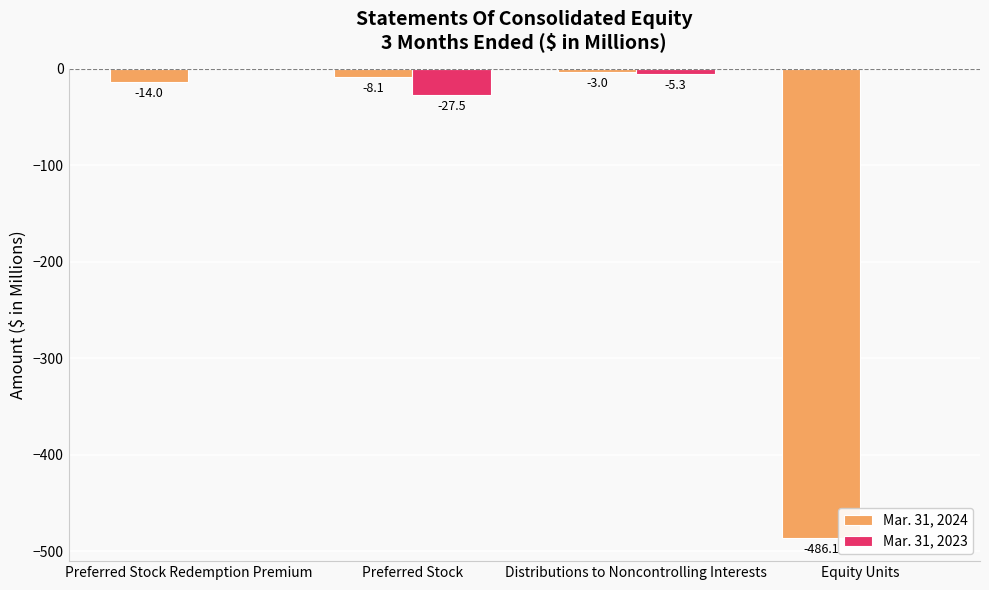

Which series changed the most between Preferred Stock Redemption Premium and Equity Units?

Mar. 31, 2024